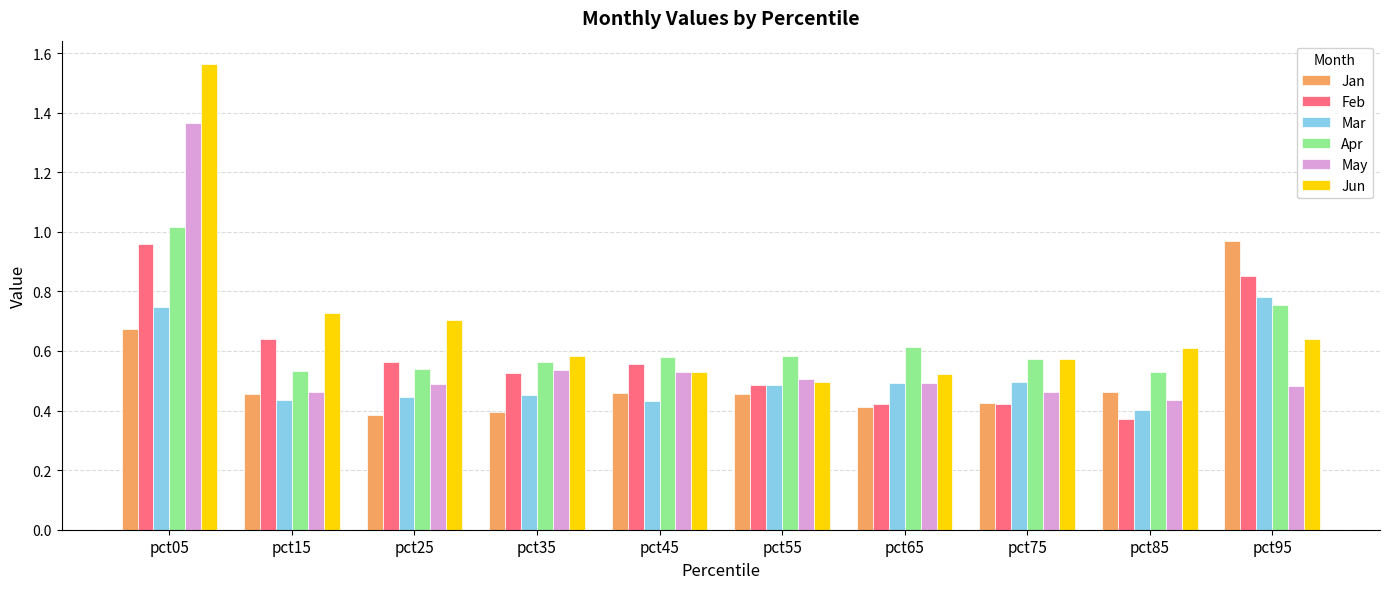

Which series has the largest total across all categories?

Jun